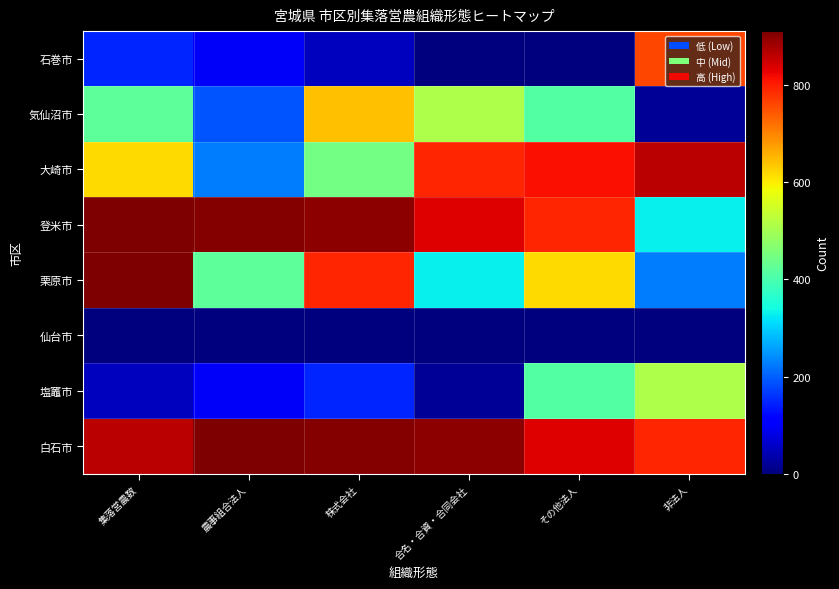

How many data points does each series have?

6